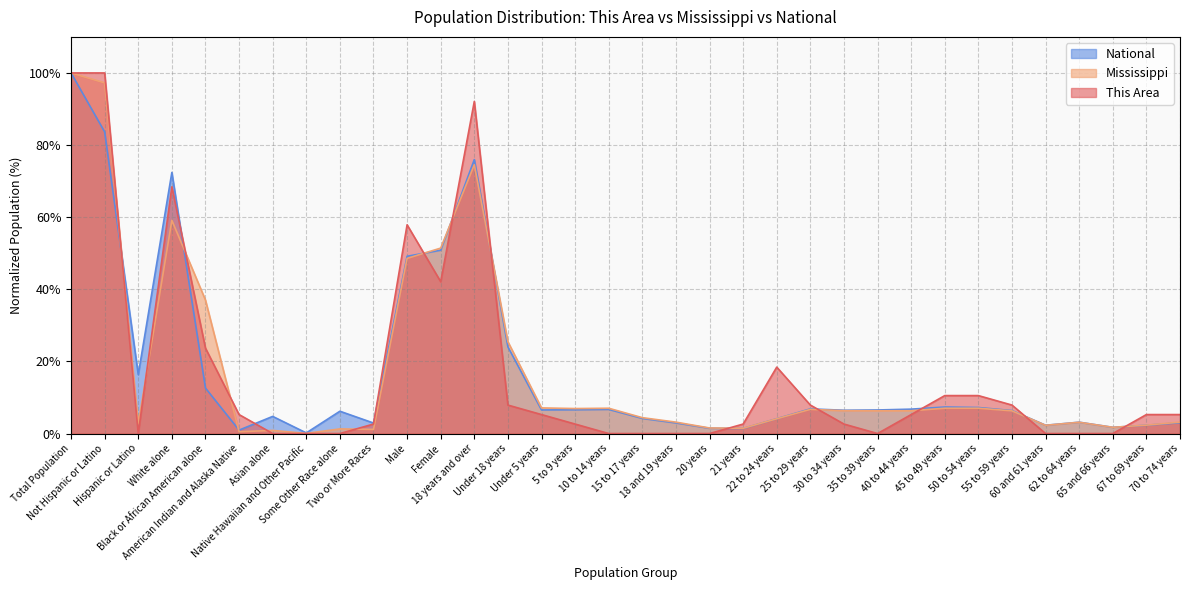

How many values in the This Area series are below 5?

16